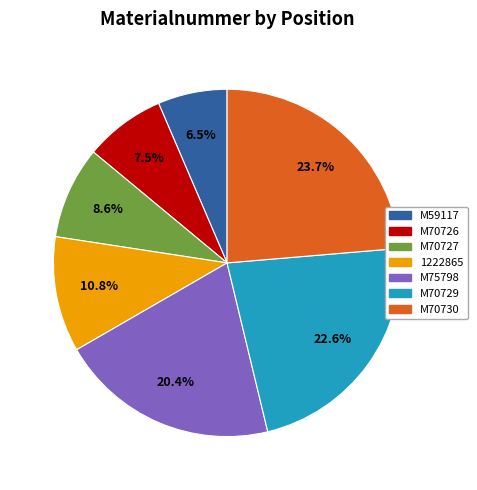

To the nearest percent, what is the combined percentage of M70730 and M59117?

30%